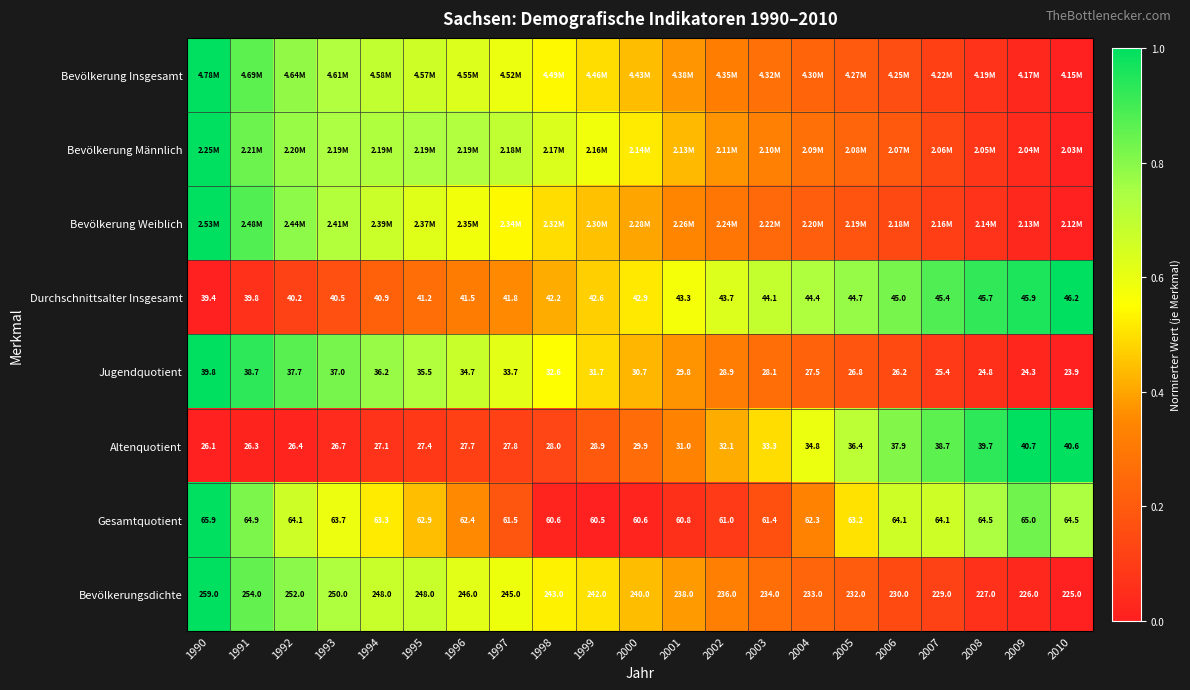

Is the value of Durchschnittsalter Insgesamt at 2005 greater than the value of Bevölkerungsdichte at 2007?

No